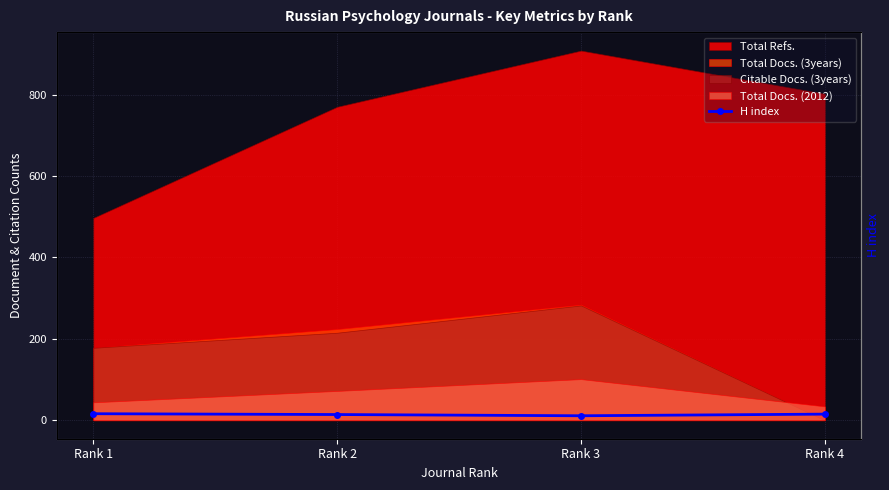

Does the chart display data point markers on the line(s)?

Yes